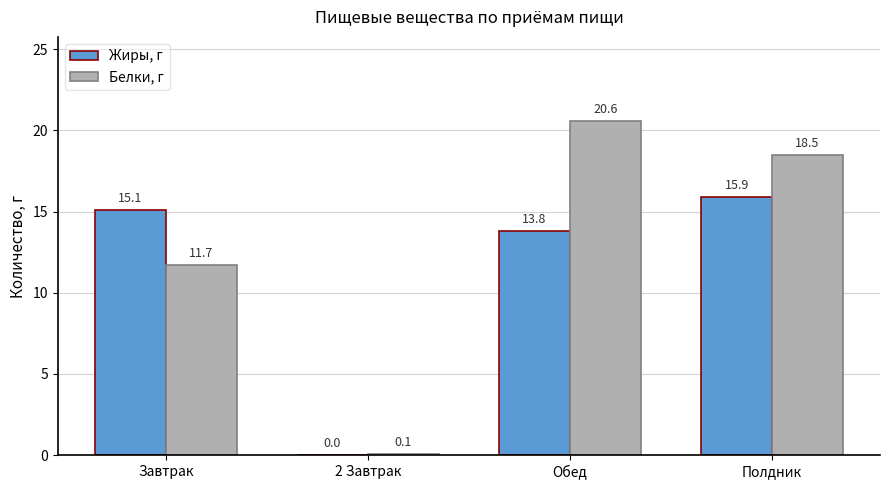

What is the maximum value for Белки, г?

20.6